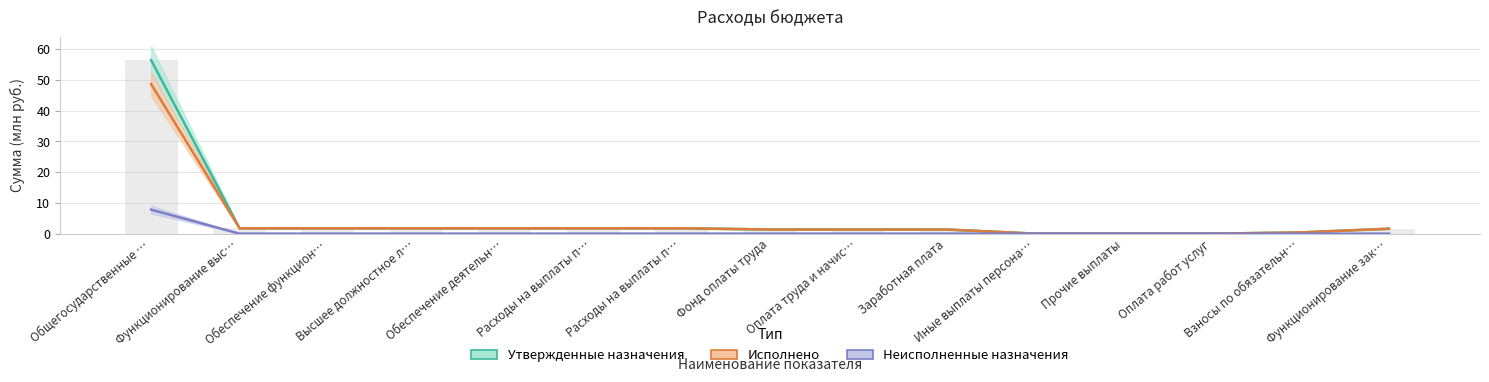

Between Заработная плата and Взносы по обязательн…, which is larger?

Заработная плата